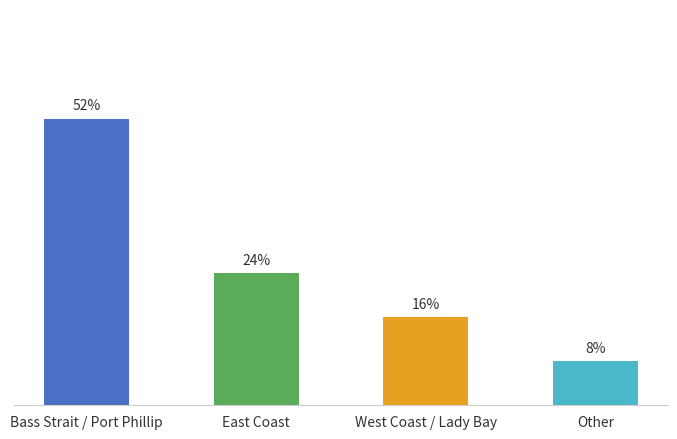

Which has a higher value, East Coast or Bass Strait / Port Phillip?

Bass Strait / Port Phillip